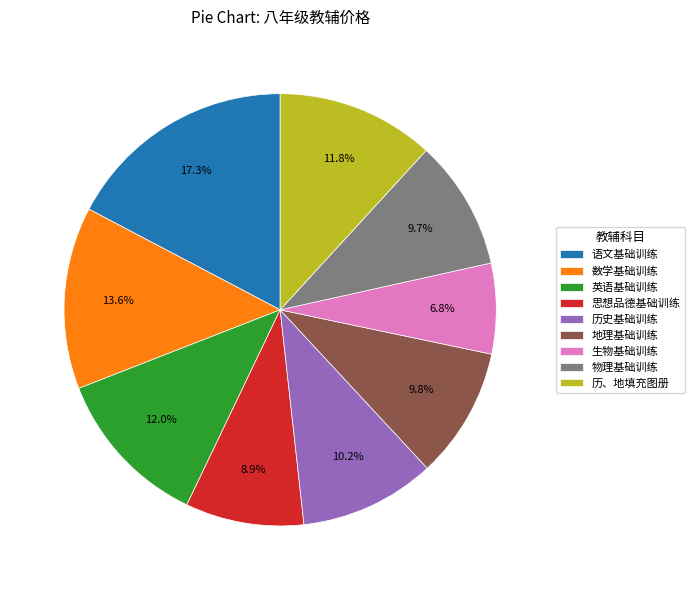

Does any single category account for the majority?

No